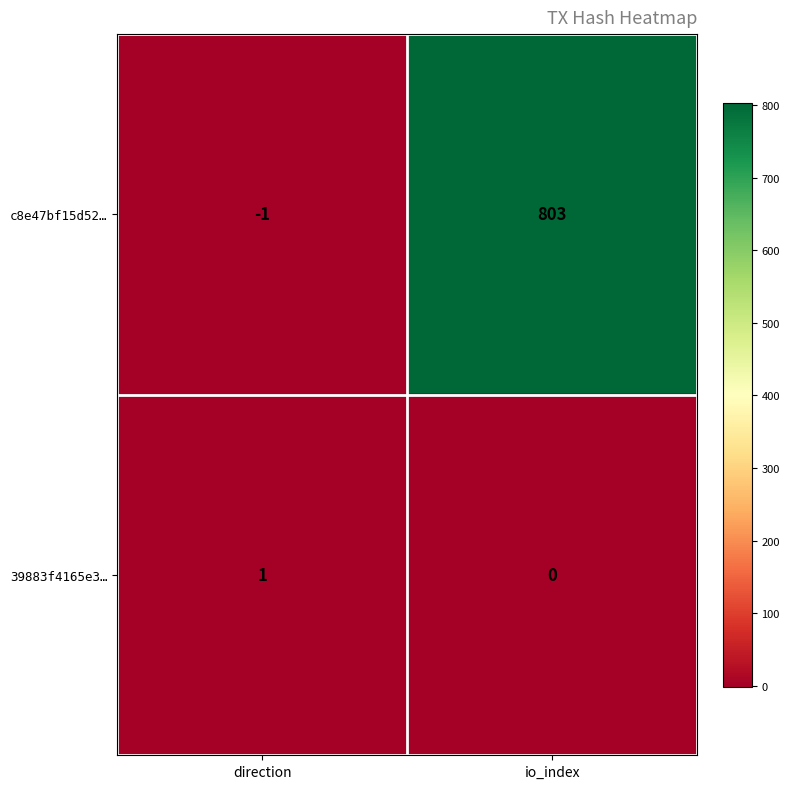

What is the maximum value shown in the chart?

803